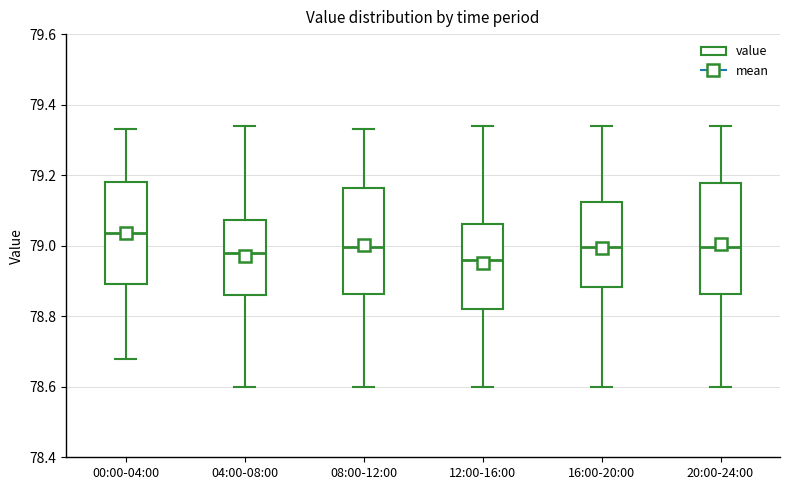

Where does the median line of the box for 08:00-12:00 sit on the y-axis? The values are not printed on the chart, so give them approximately, as read against the axis.

79.00